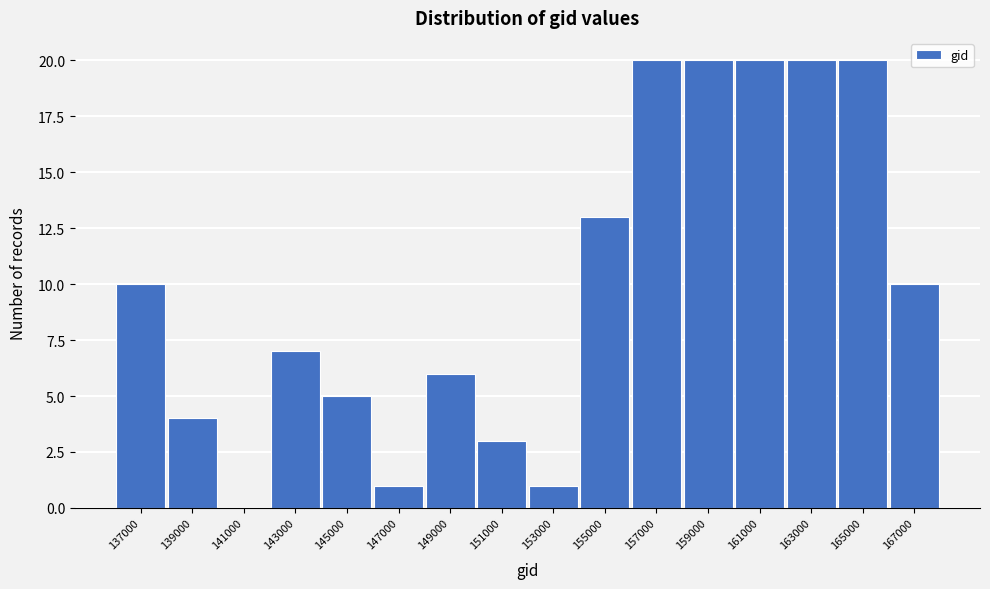

What is the change in value from 143000 to 151000?

-4